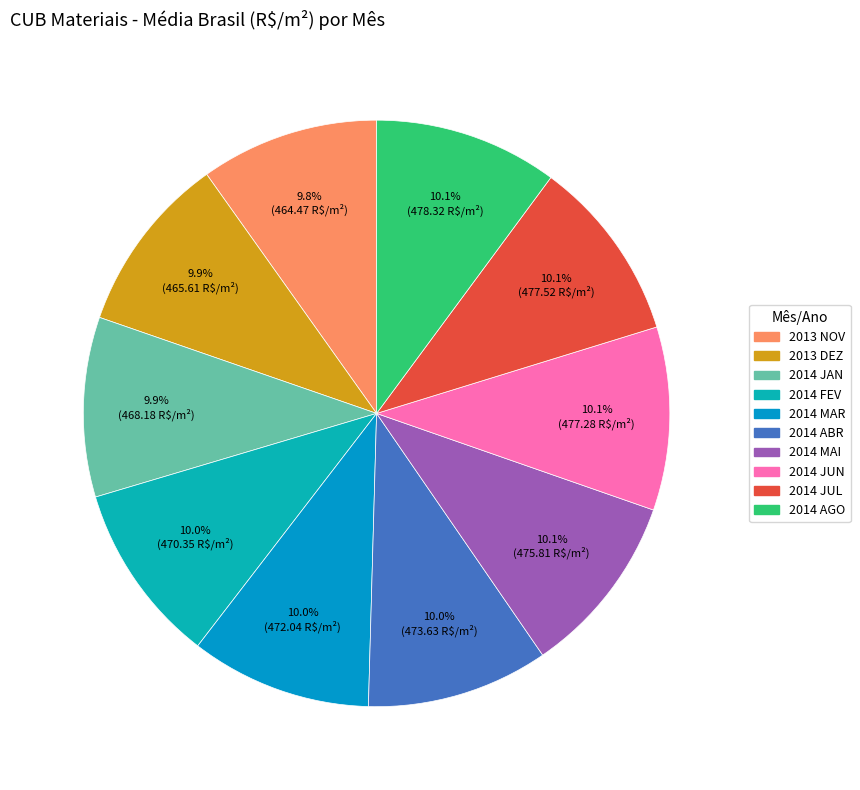

To the nearest percent, what is the average slice percentage?

10%